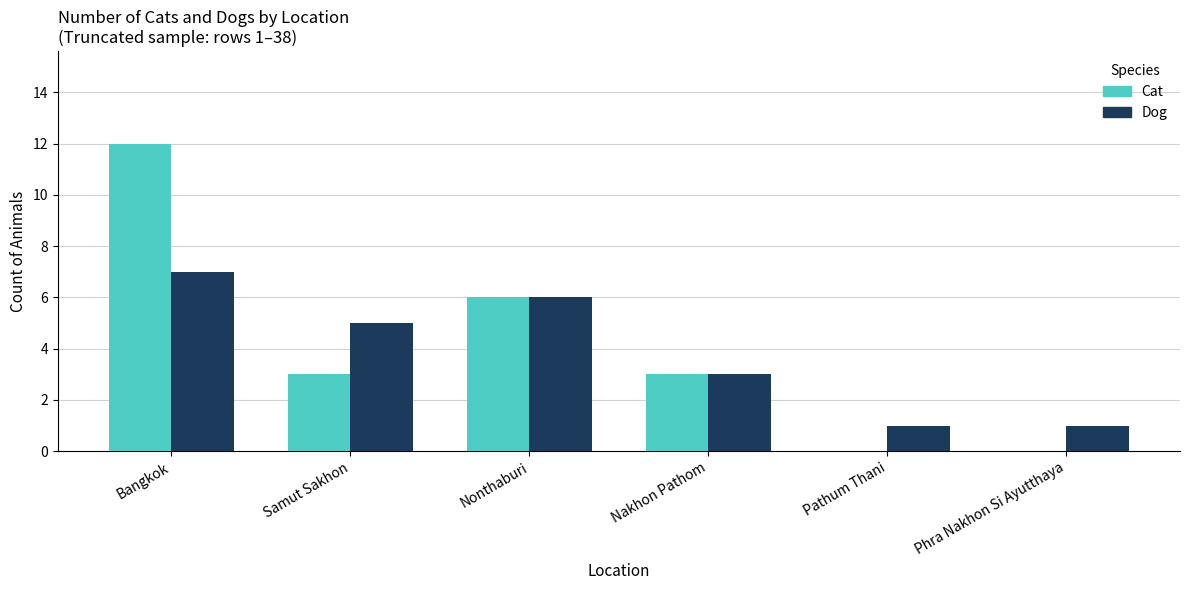

What is the maximum value shown in the chart?

12